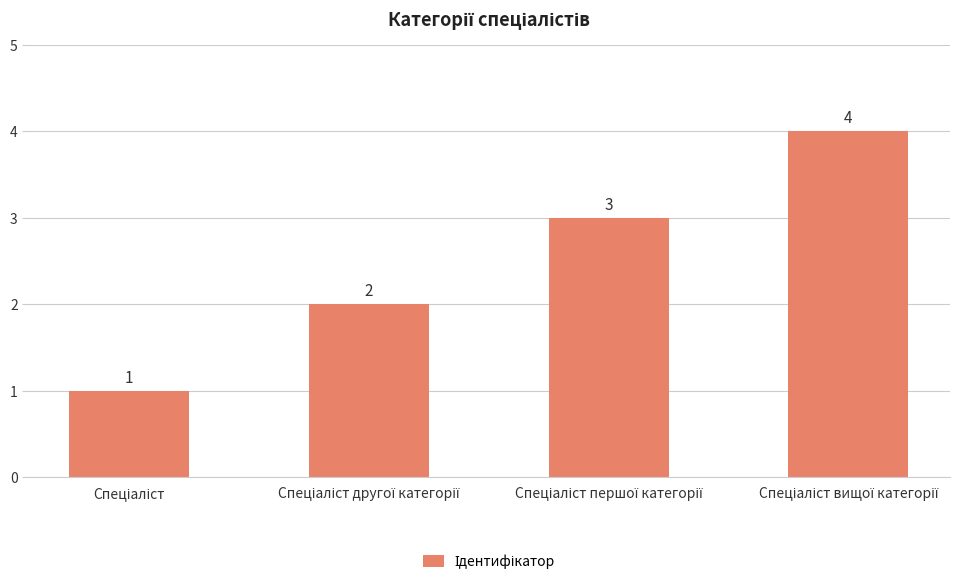

What is the difference between the maximum and minimum values?

3